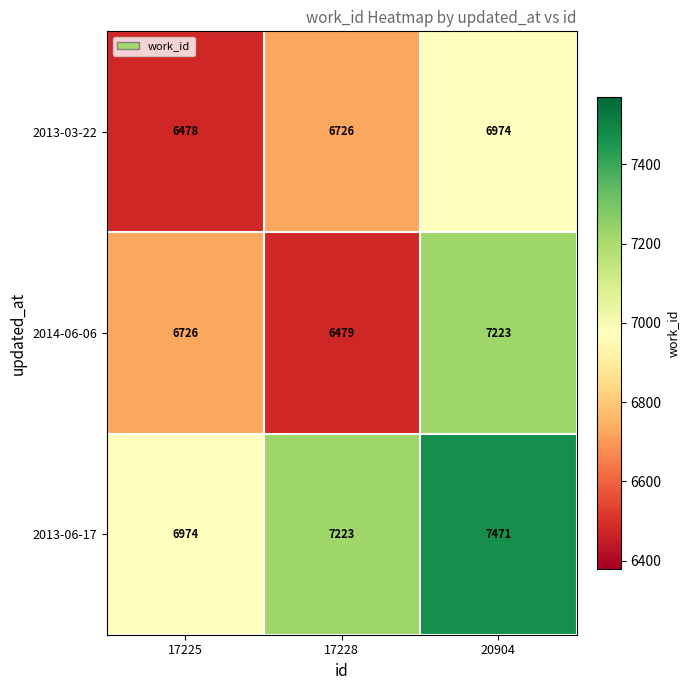

What is the difference between the maximum and minimum values in the 2013-03-22 series?

496